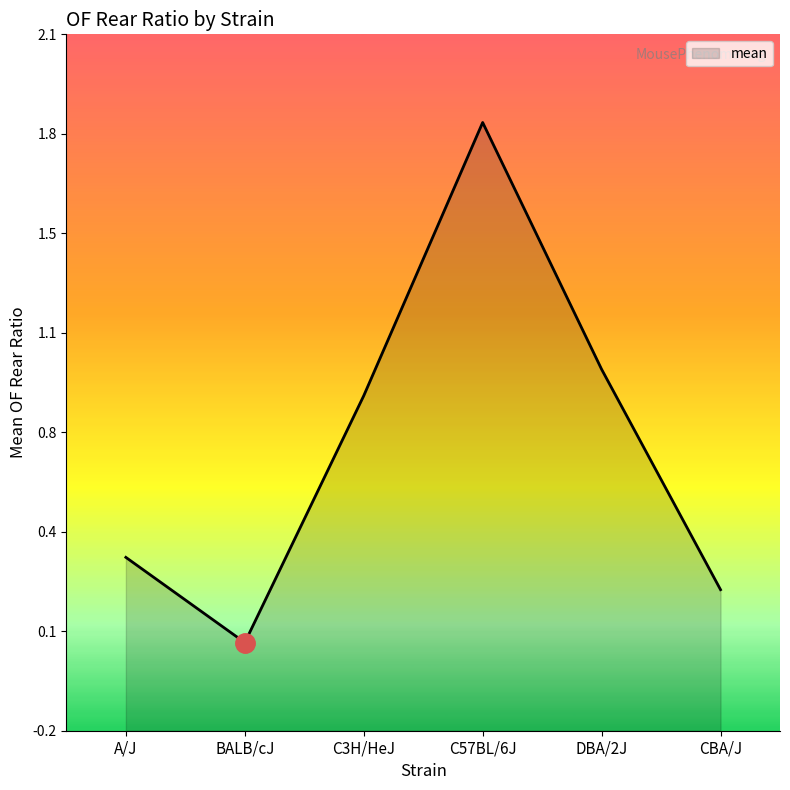

What is the maximum value shown in the chart?

1.8